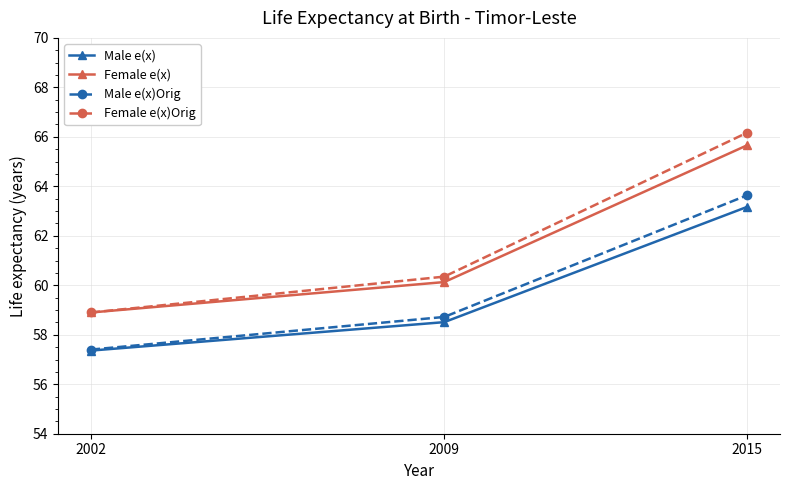

What is the spread (max minus min) of values at 2009?

1.8